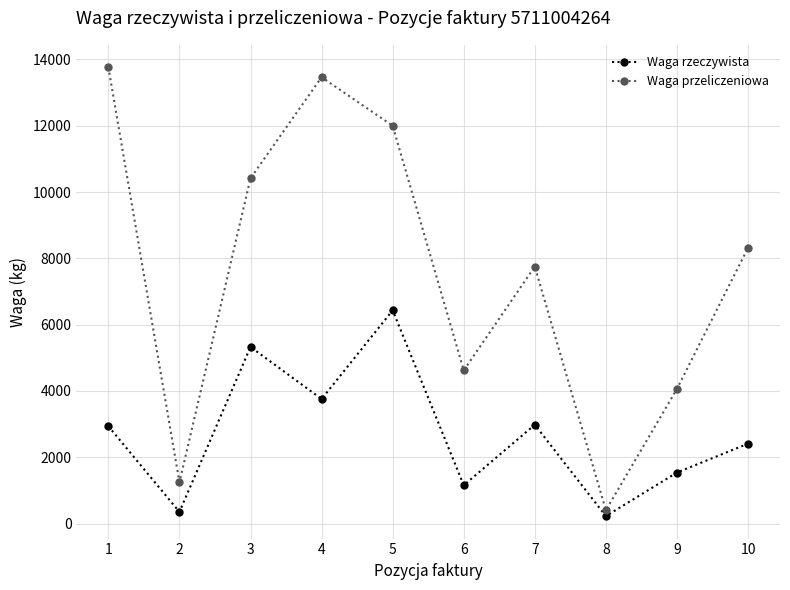

What is the value of the Waga przeliczeniowa point at the 9th from the left?

4061